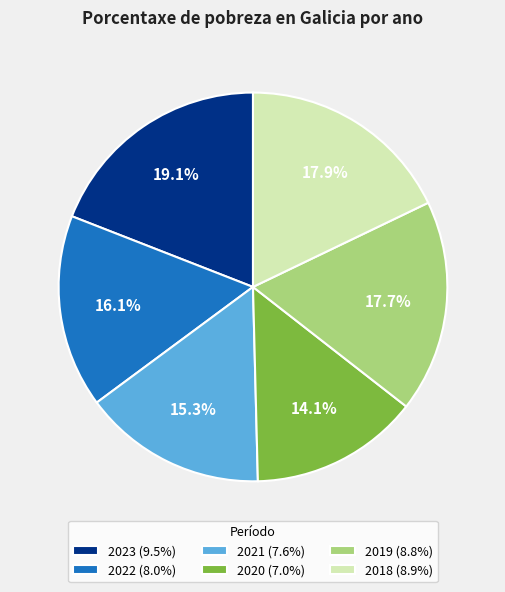

Which slice is the smallest?

2020